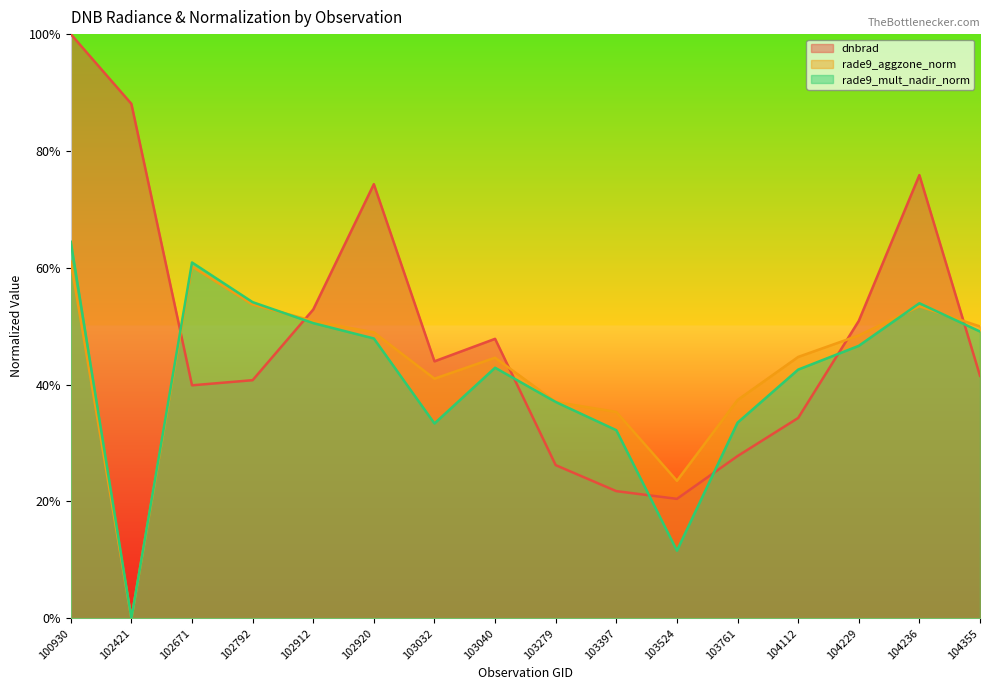

Between which two adjacent categories do rade9_mult_nadir_norm and dnbrad first intersect?

102421 and 102671